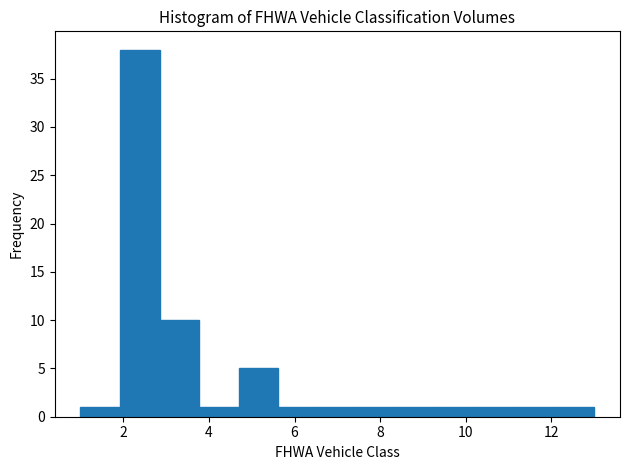

How tall is the bar that spans 2.8 to 3.8 on the x-axis? Neither the bar edges nor the heights are printed on the chart, so give them approximately, as read against the axes.

10